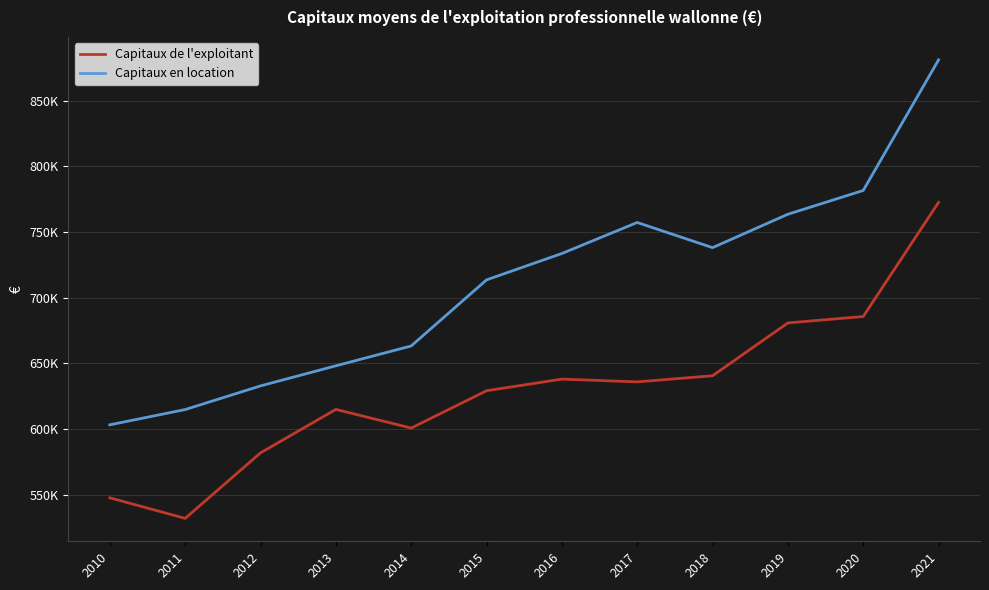

Rank the series by their average value, from lowest to highest.

Capitaux de l'exploitant, Capitaux en location